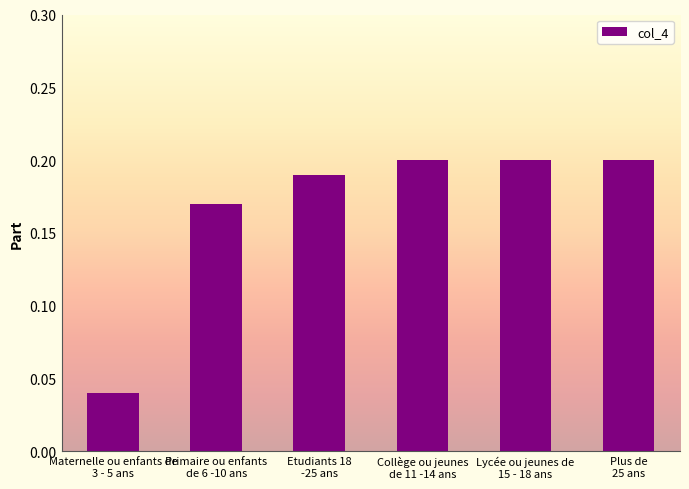

Where is the data nearest to the value 0?

Maternelle ou enfants de
3 - 5 ans